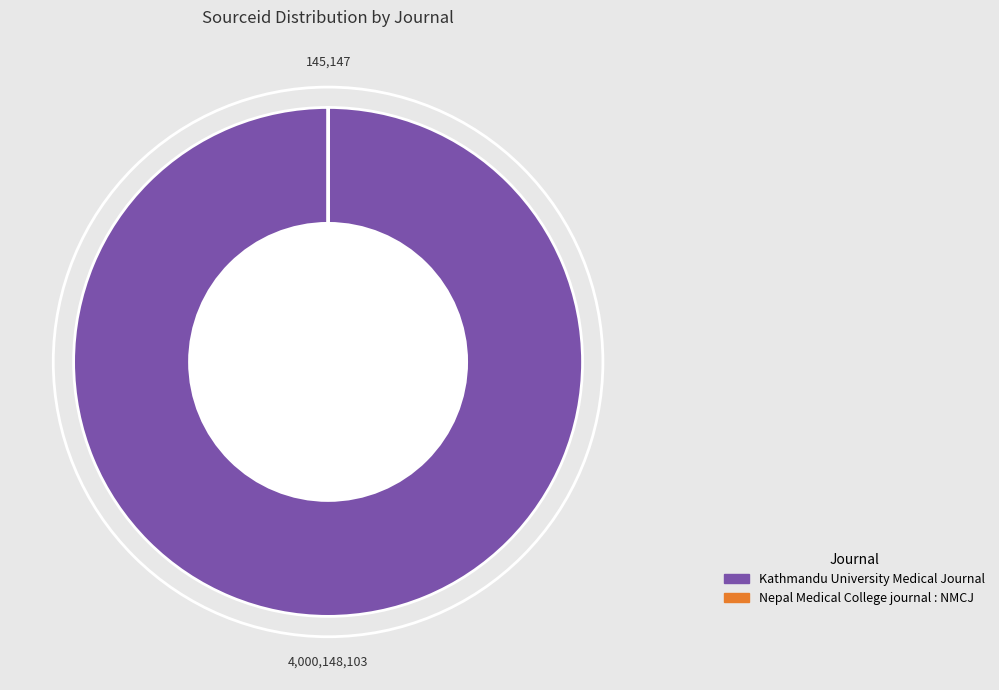

True or false: Kathmandu University Medical Journal accounts for 100% of the total.

True